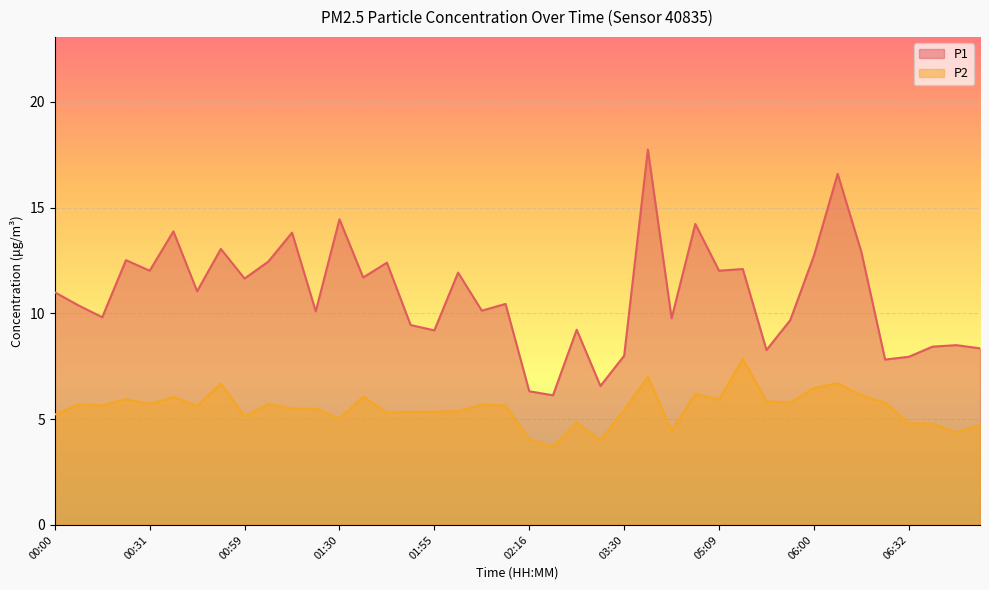

True or false: P1 and P2 cross at least once.

False